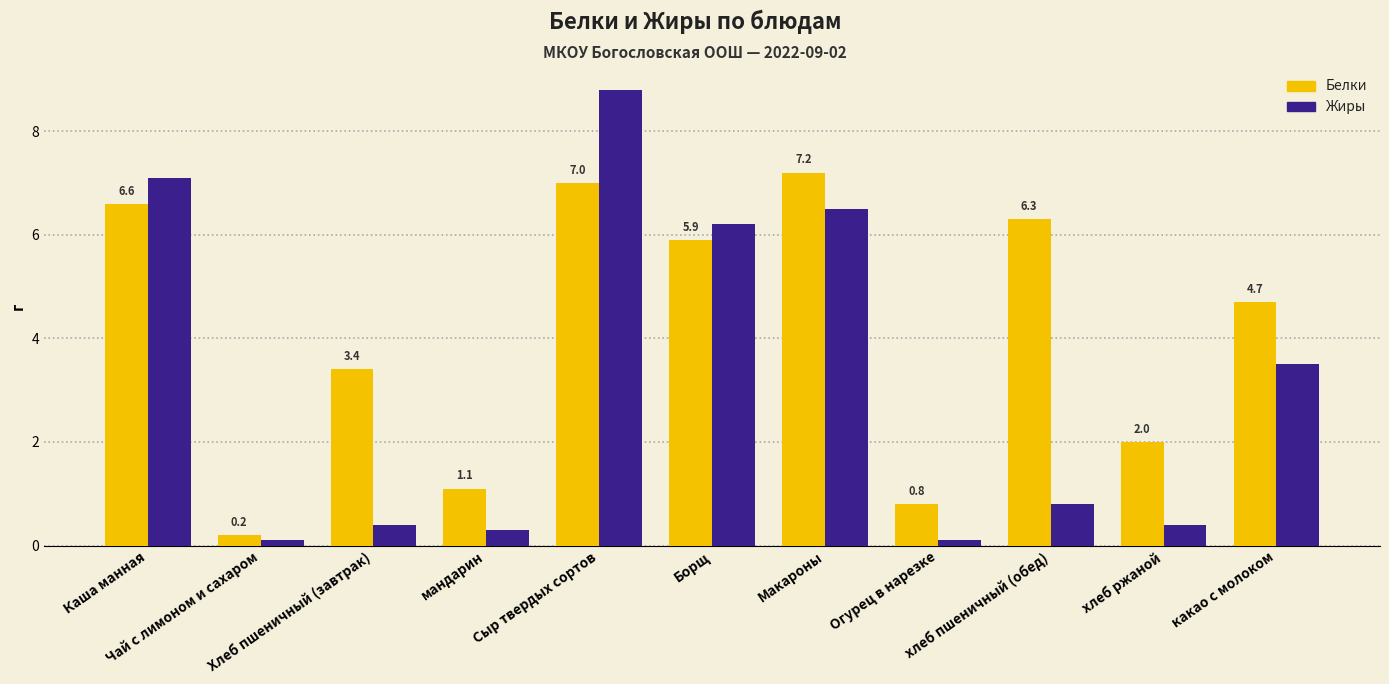

Are the bars horizontal?

No